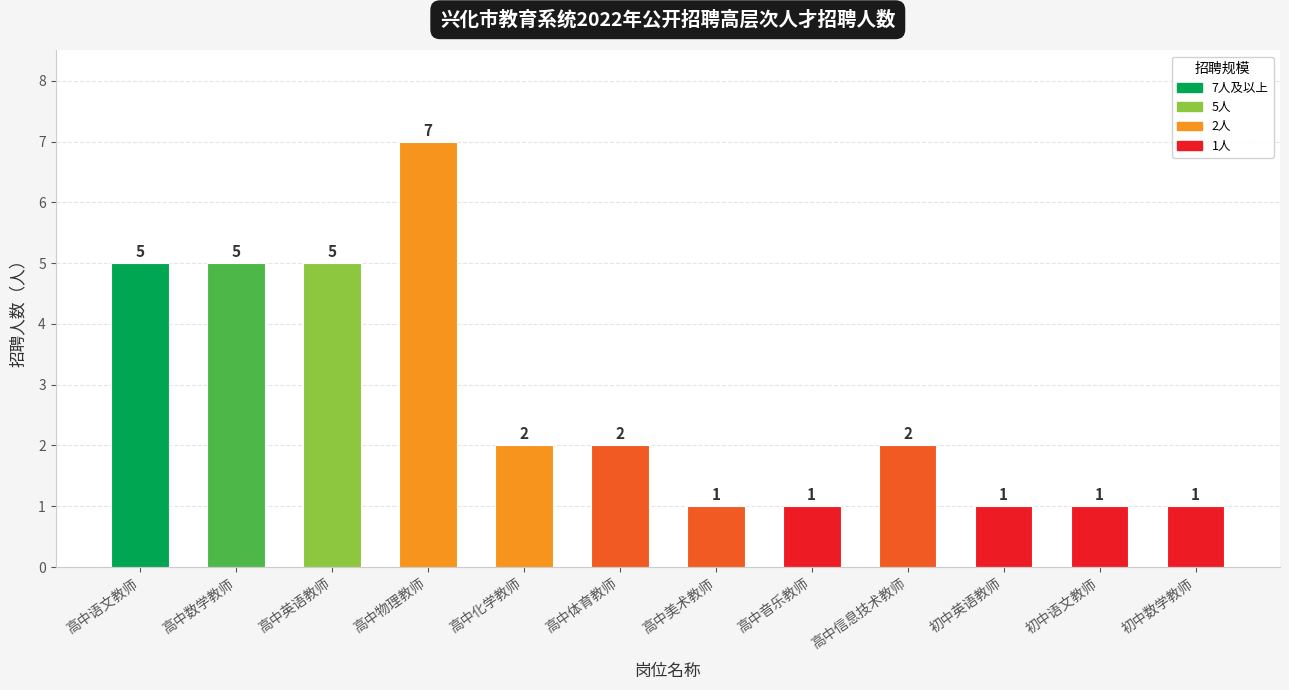

Which label corresponds to the largest value in the chart?

高中物理教师